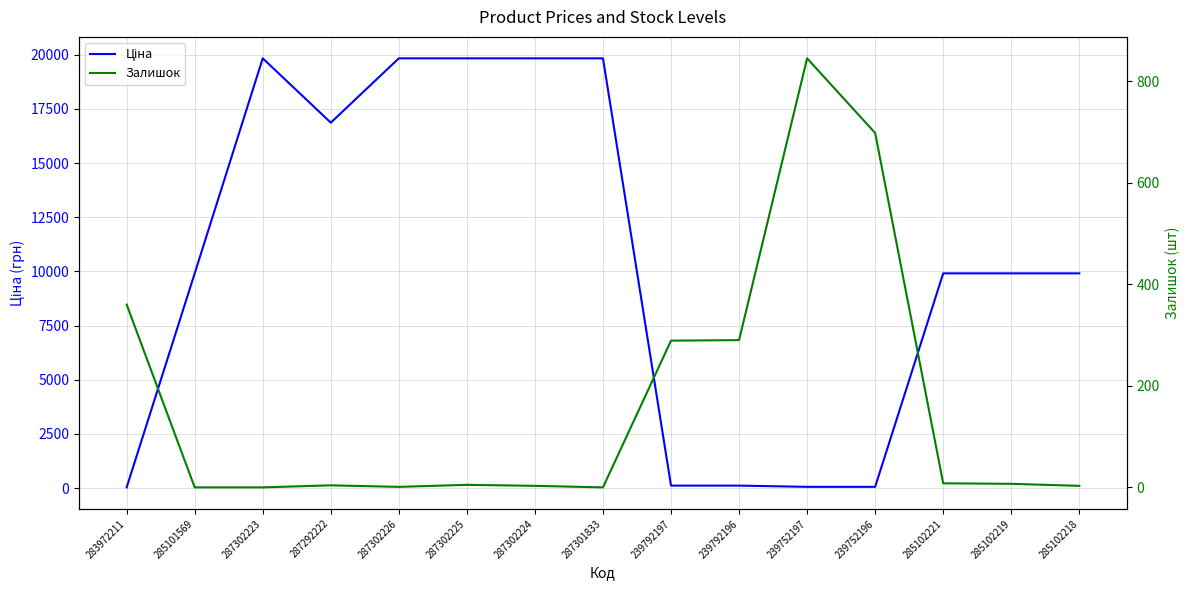

What is the label of the 7th point from the right?

239792197